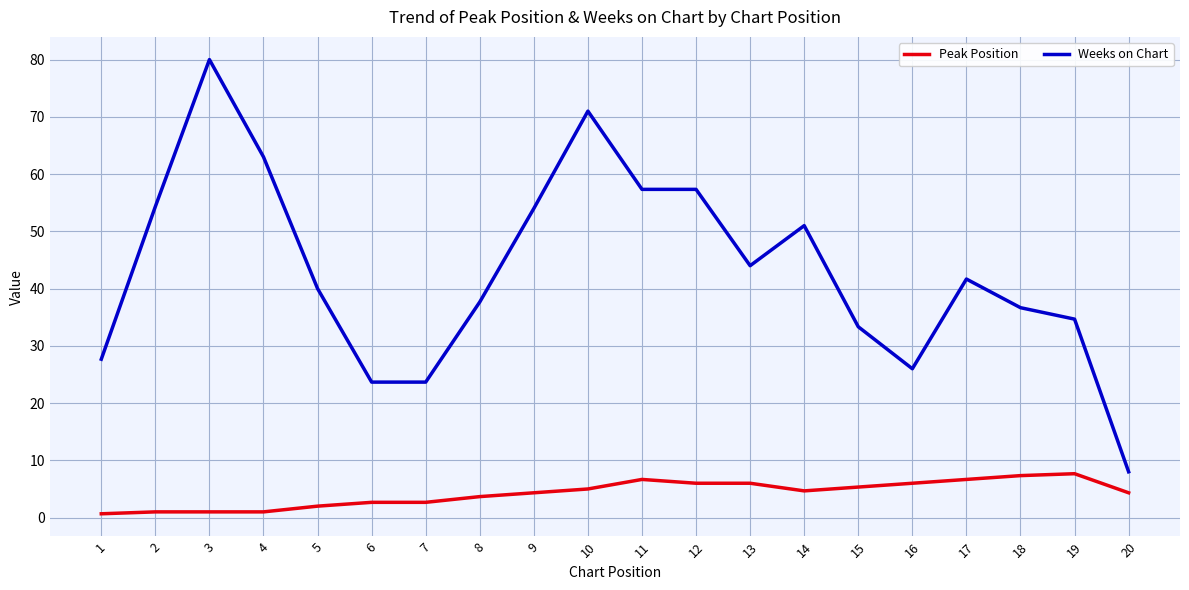

At how many categories does at least one series exceed 12?

19